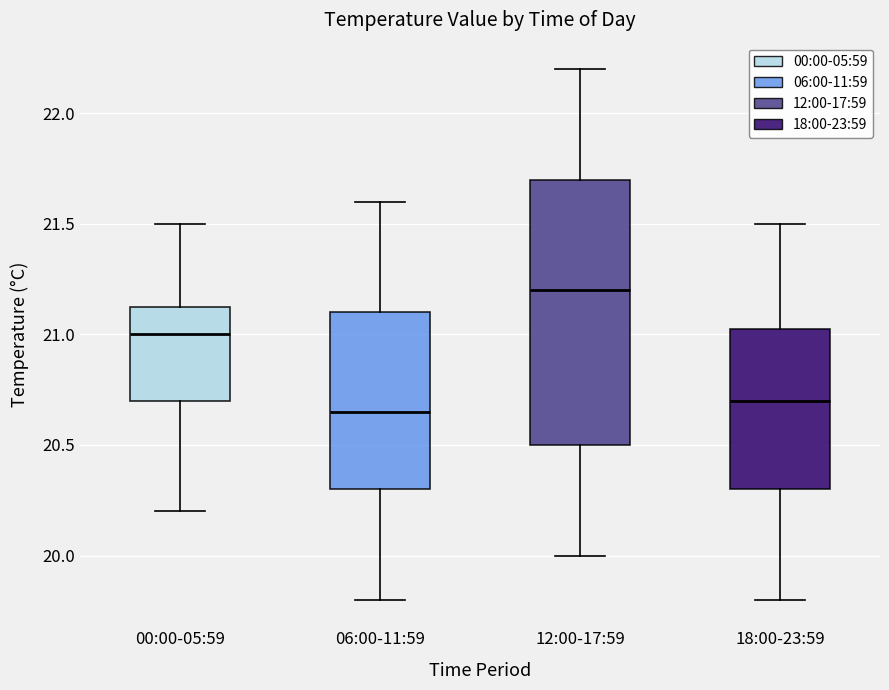

Where does the lower whisker of the box for 06:00-11:59 end on the y-axis? The values are not printed on the chart, so give them approximately, as read against the axis.

19.80